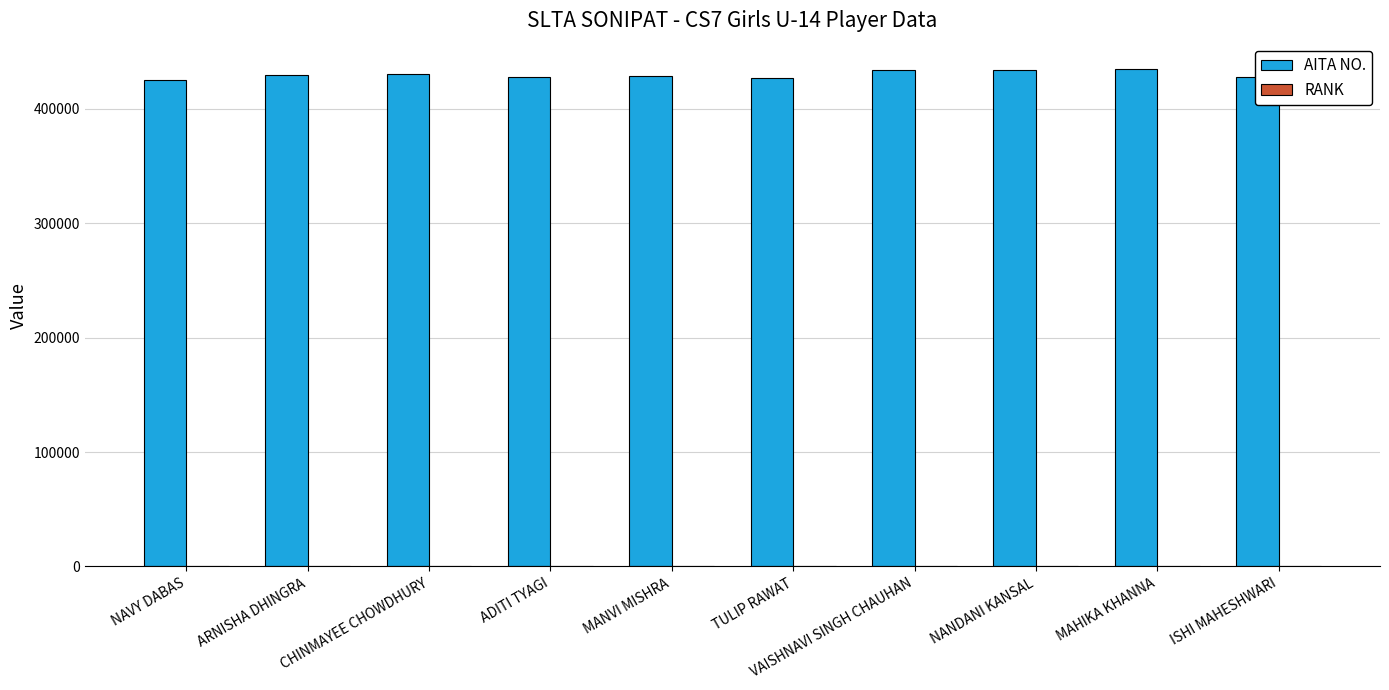

Which series has the largest total across all categories?

AITA NO.